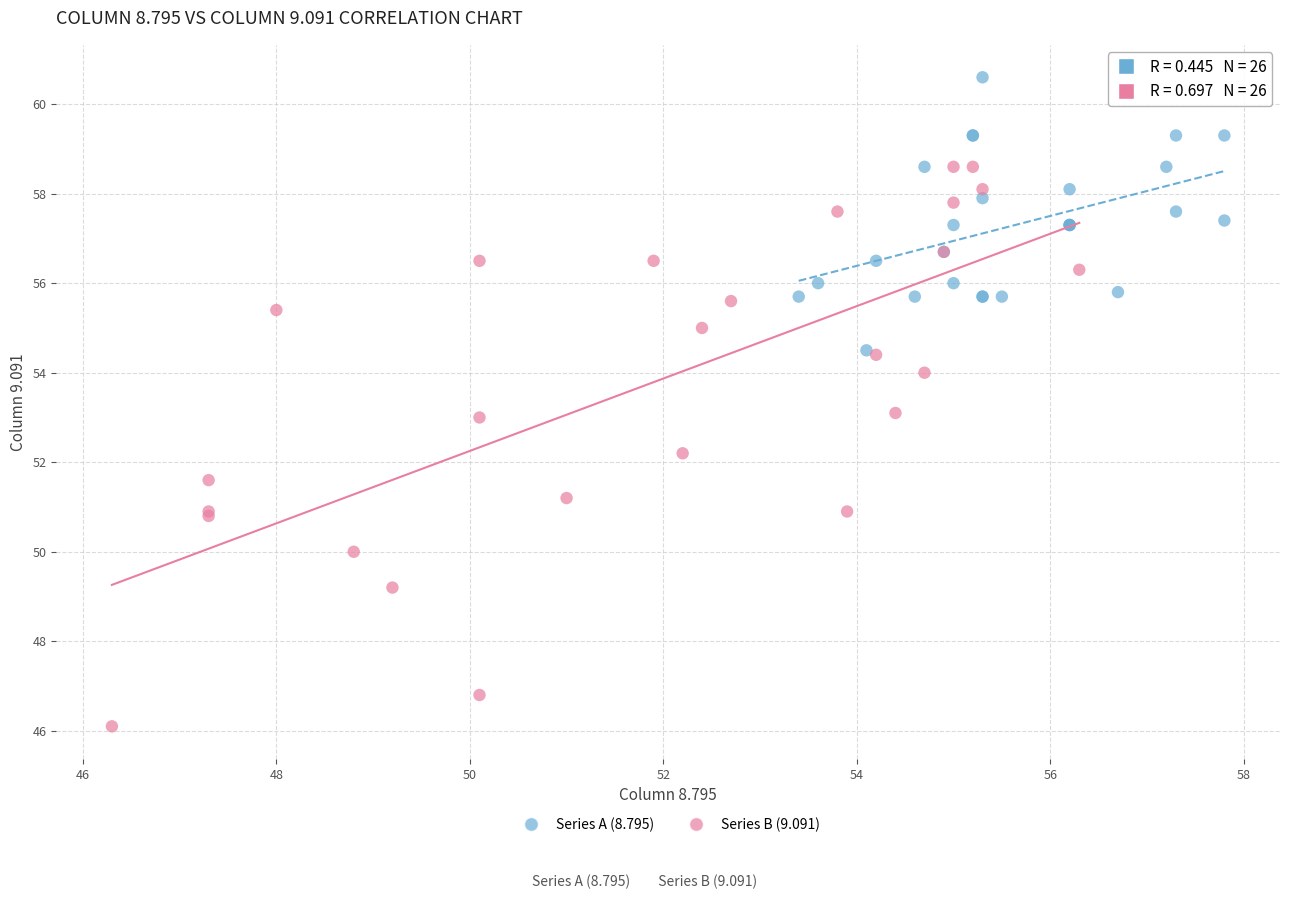

Which series has the largest Y range (max minus min)?

Series B (9.091)